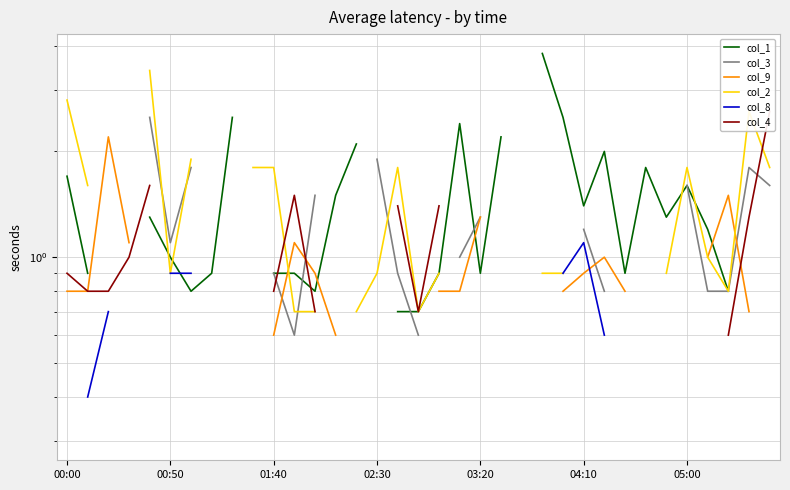

What is the value of the col_2 point at the 19th from the left?

0.9